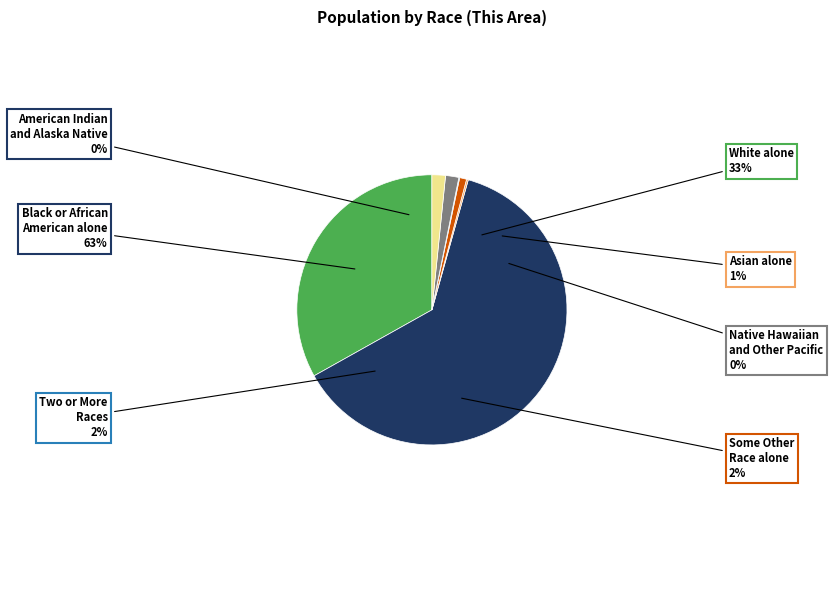

Which category accounts for the majority?

Black or African American alone